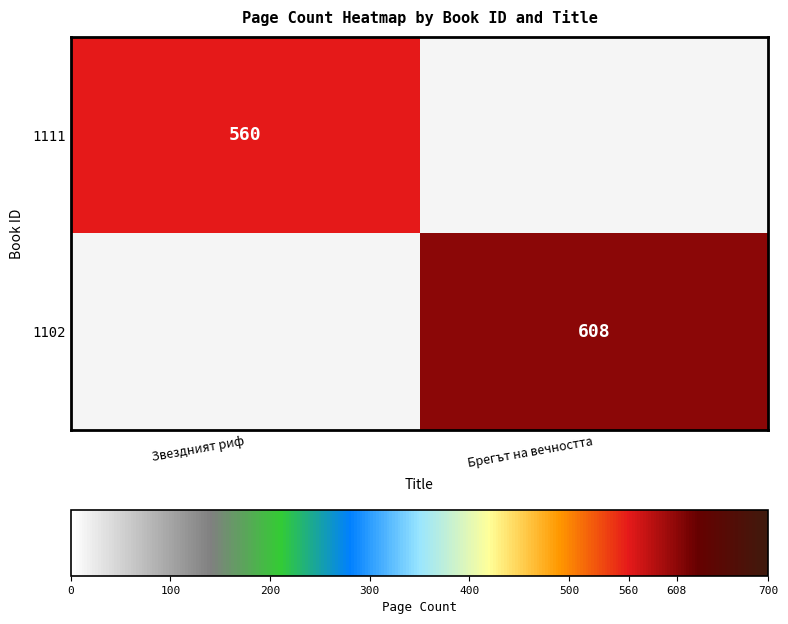

Count the number of categories in the chart.

2